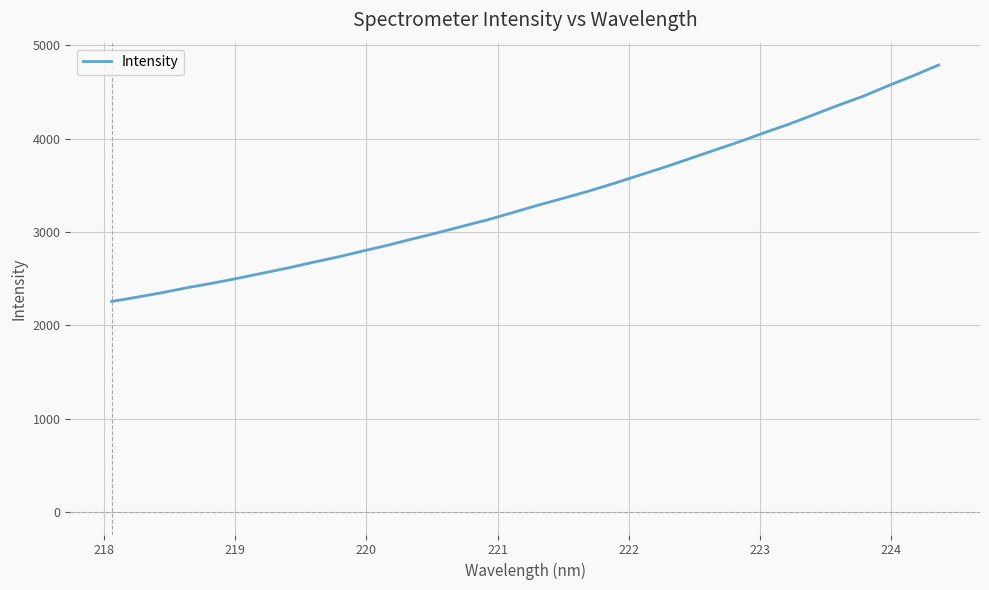

How many values exceed 3287?

17